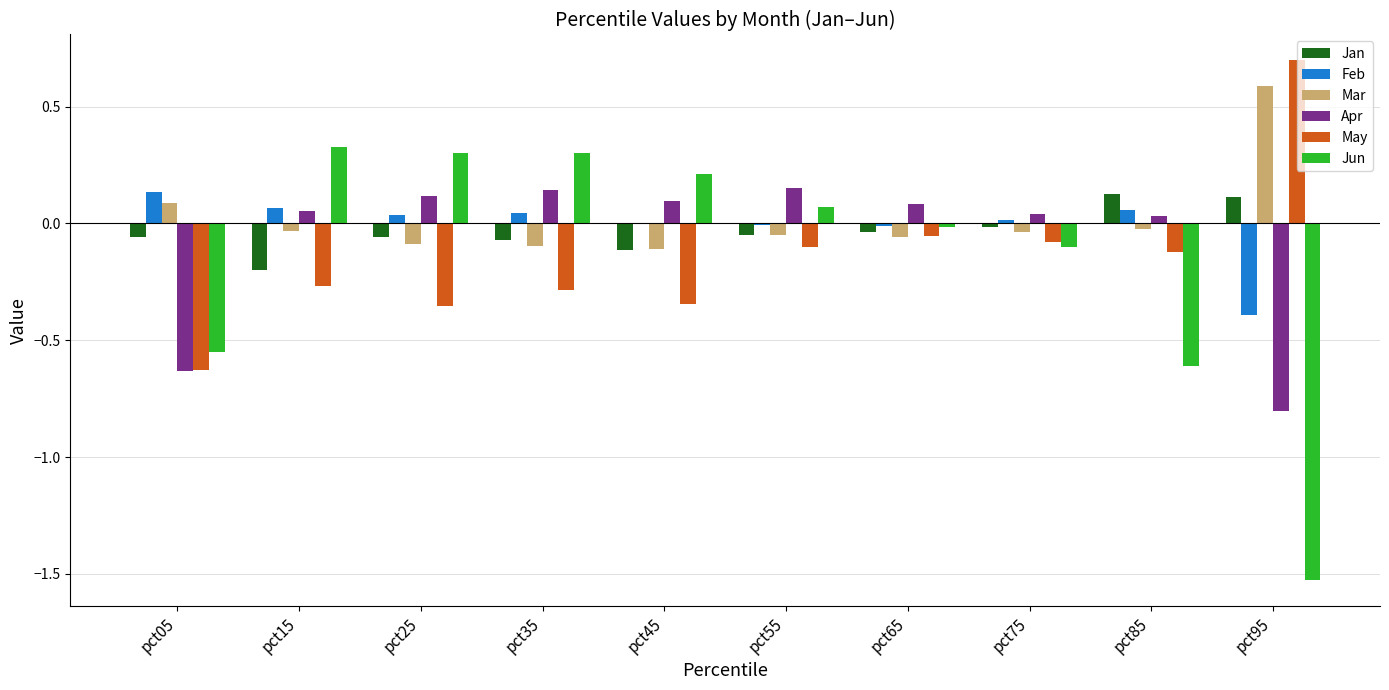

Is the value of Mar at pct05 greater than the value of Jan at pct05?

Yes